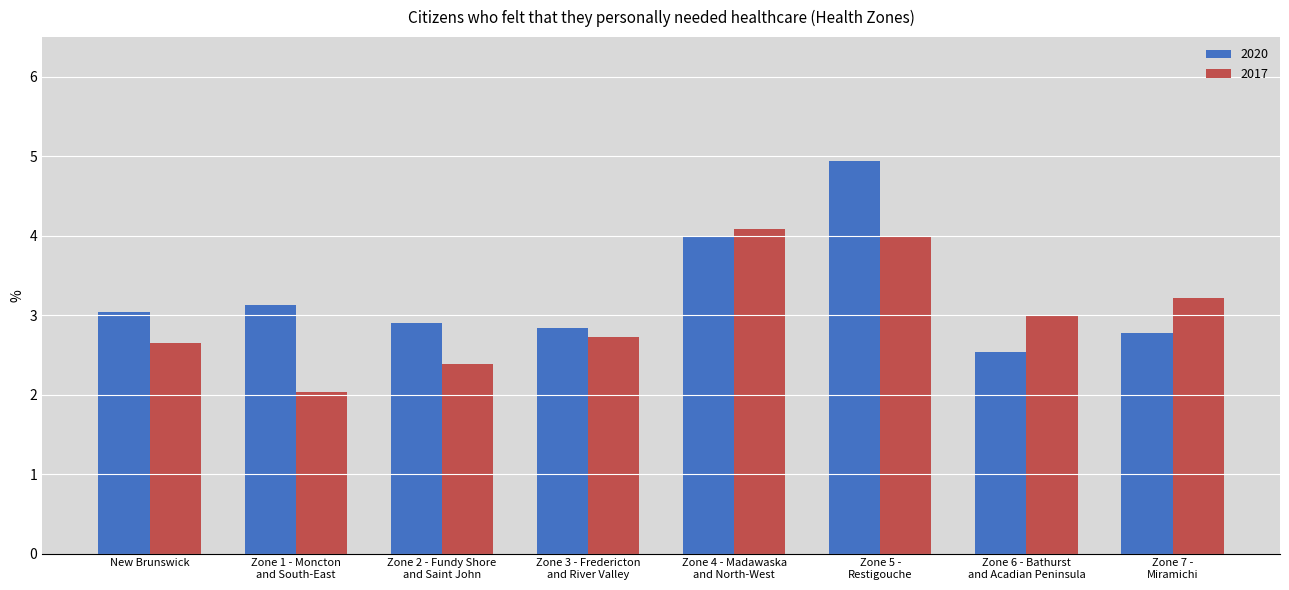

What is the total value across all series at Zone 1 - Moncton
and South-East?

5.2